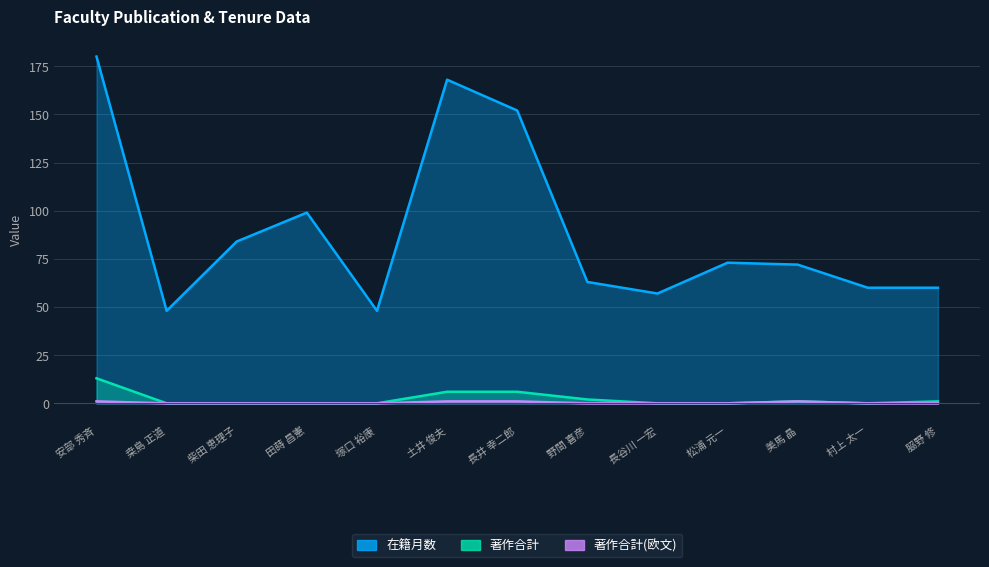

Does the chart have visible grid lines?

Yes